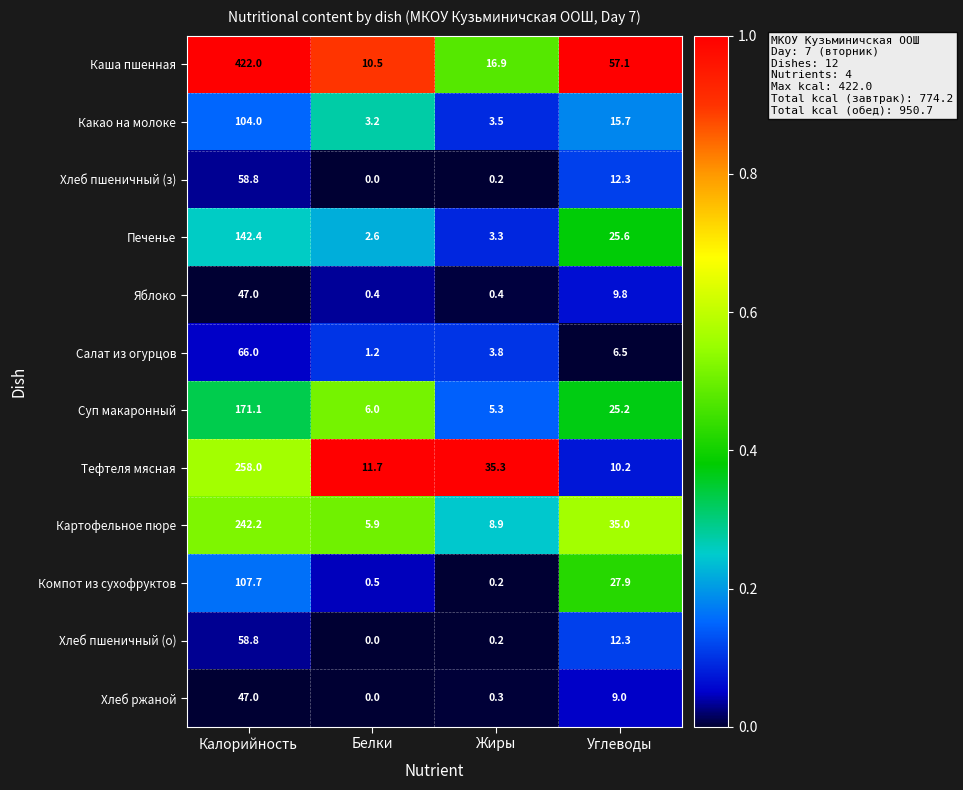

At which category does the chart reach its peak across all series?

Калорийность